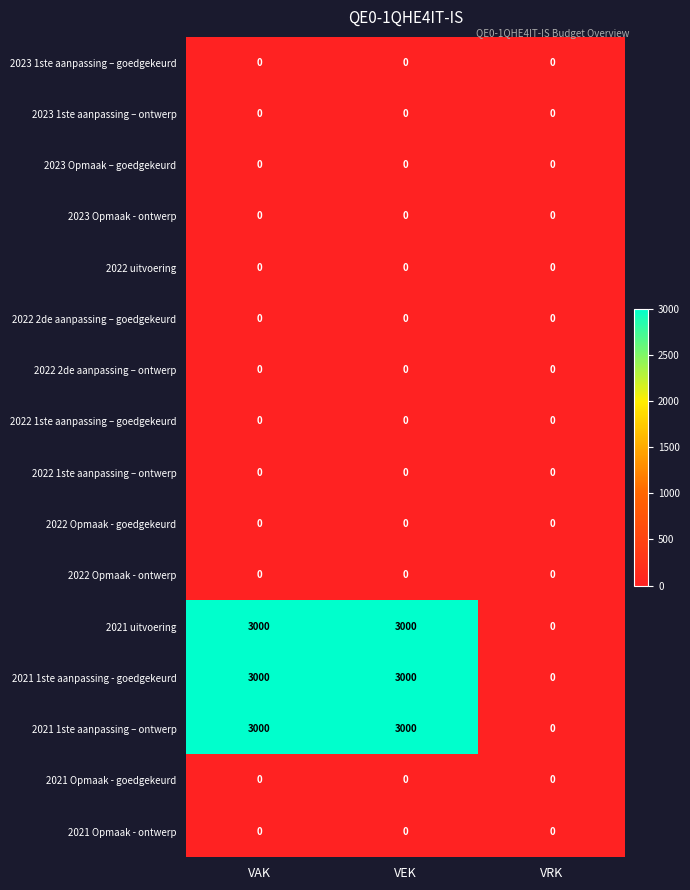

What is the greatest value displayed?

3000